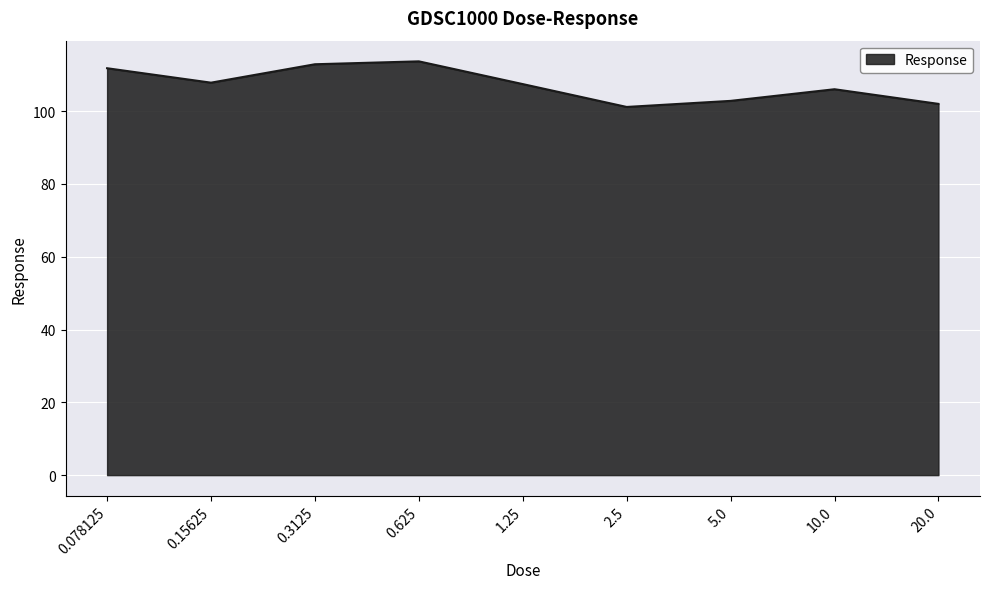

What is the ratio of the value at 10.0 to the value at 0.3125?

0.9